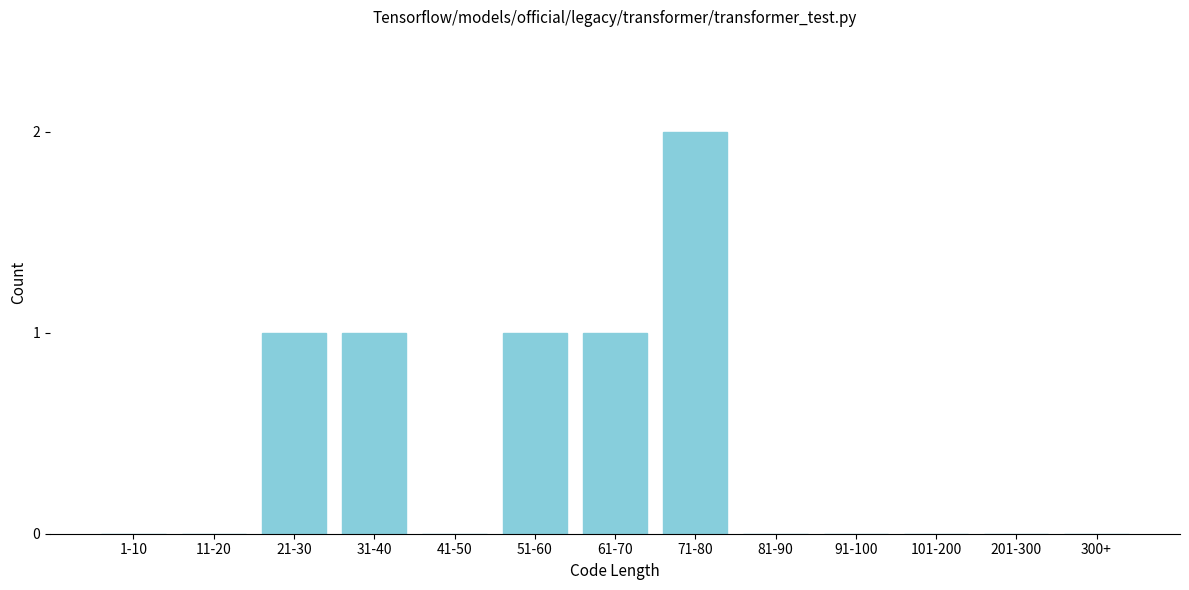

Reading left to right, extract all data points from this chart.

1-10=0	11-20=0	21-30=1	31-40=1	41-50=0	51-60=1	61-70=1	71-80=2	81-90=0	91-100=0	101-200=0	201-300=0	300+=0